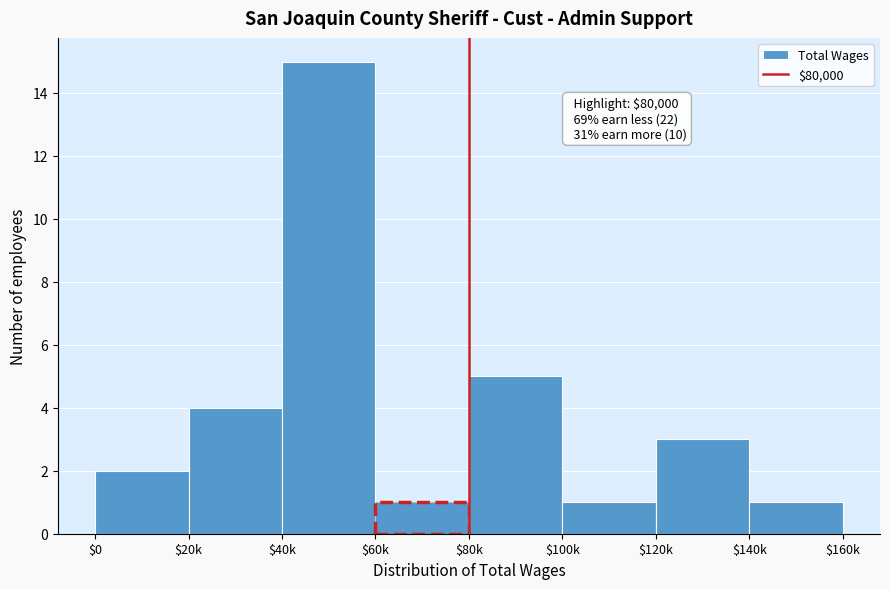

Reading right to left, extract all data points from this chart.

1	3	1	5	1	15	4	2